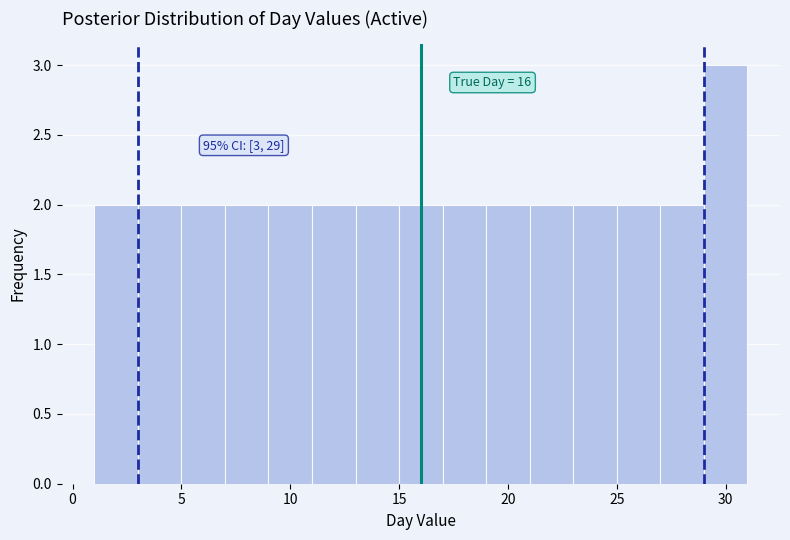

Which range on the x-axis has the tallest bar?

29 to 31